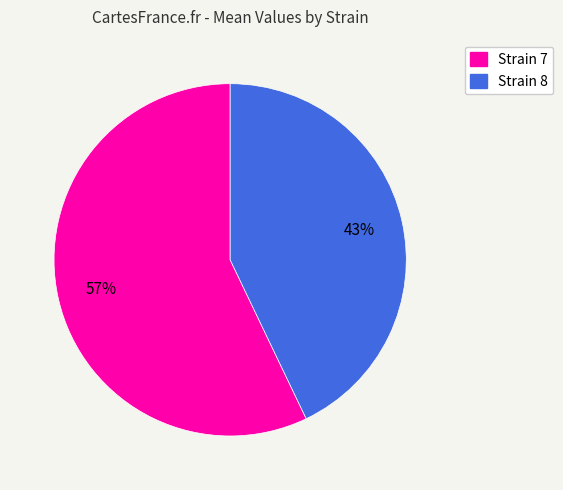

What is the ratio of the value at Strain 8 to the value at Strain 7?

0.8